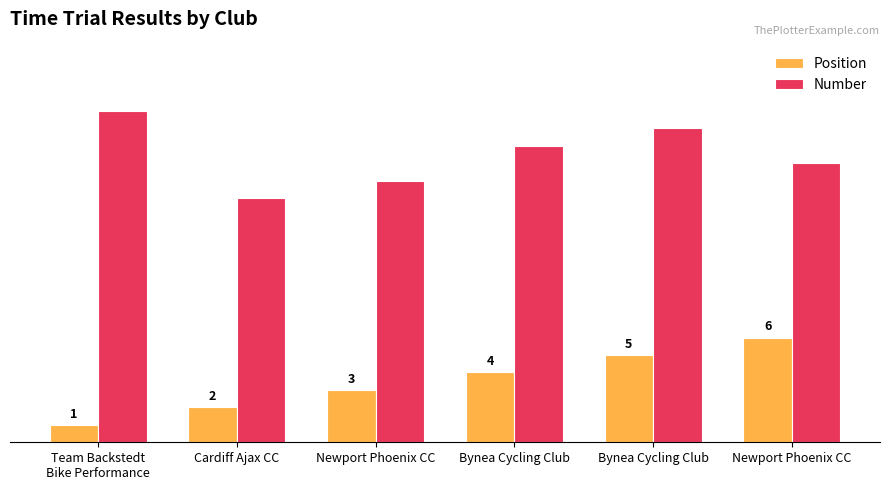

How many groups of bars are there?

6